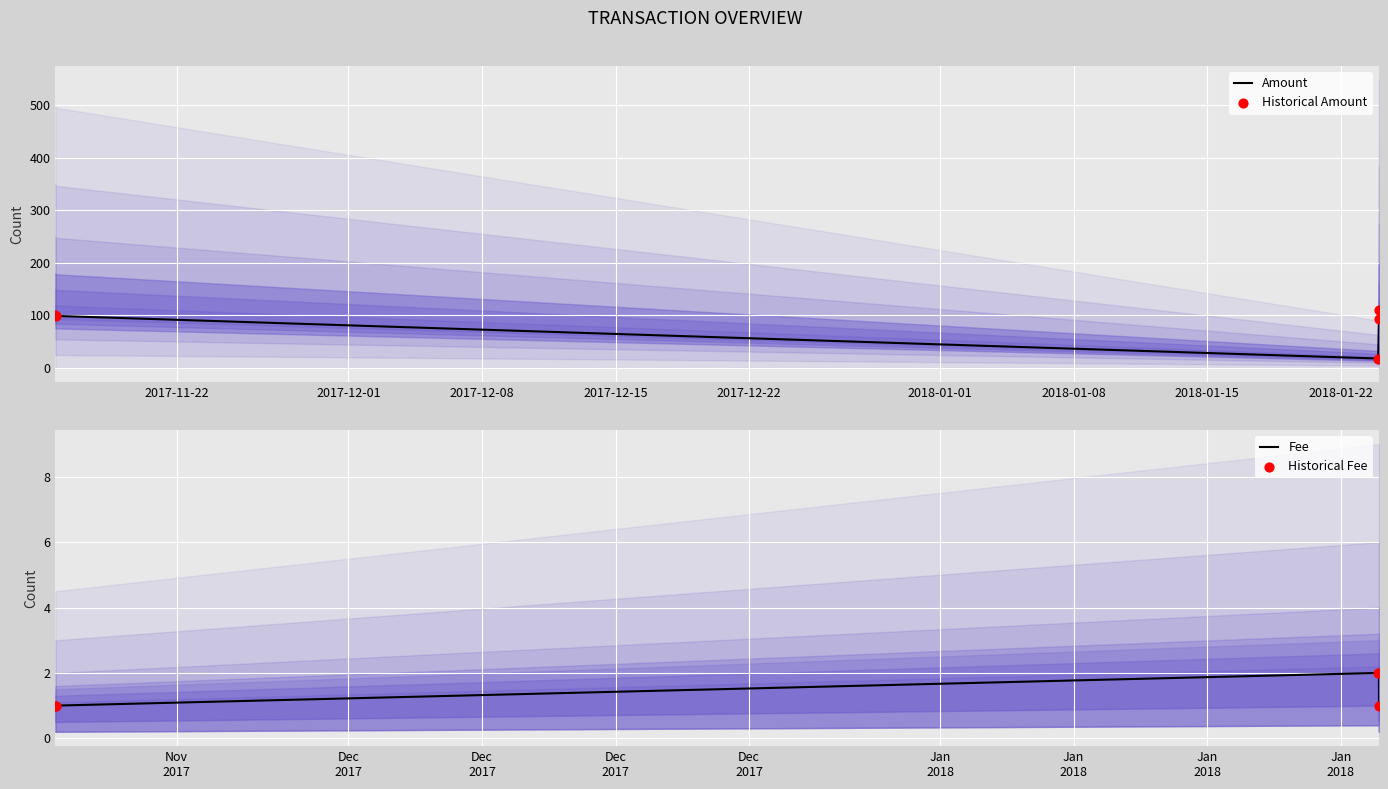

Which series contains the lowest Y value?

Fee